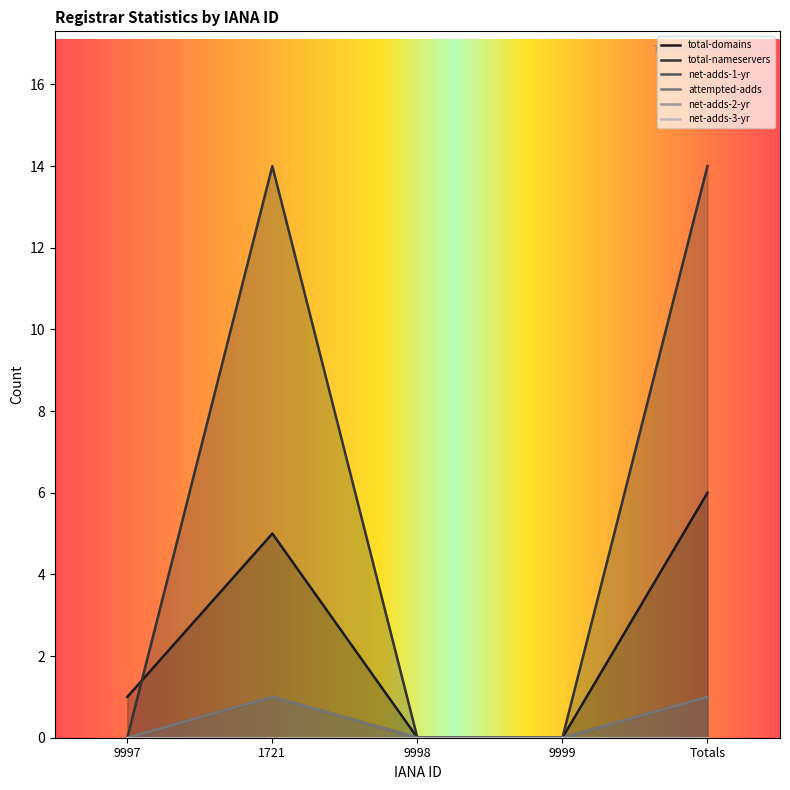

Reading left to right, list all the values displayed in this chart.

total-domains: 1	5	0	0	6
total-nameservers: 0	14	0	0	14
net-adds-1-yr: 0	1	0	0	1
attempted-adds: 0	1	0	0	1